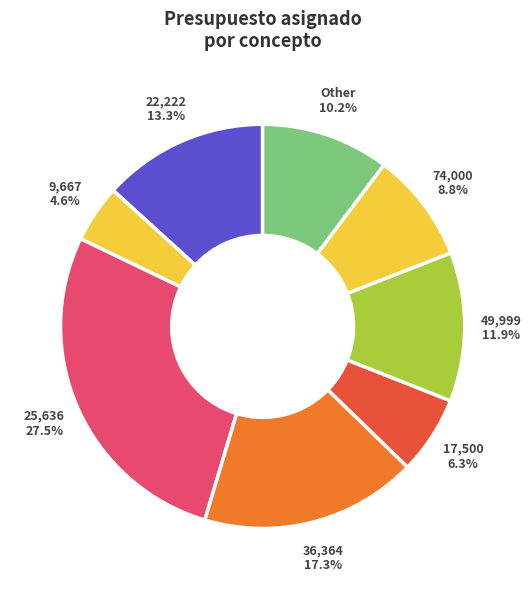

Does any single category account for the majority?

No